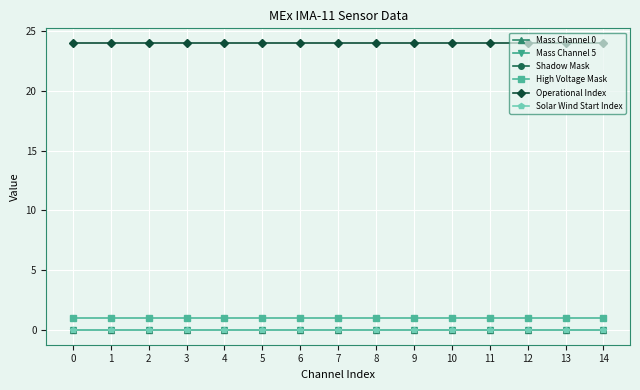

Is it true that High Voltage Mask equals 1 at 2?

True